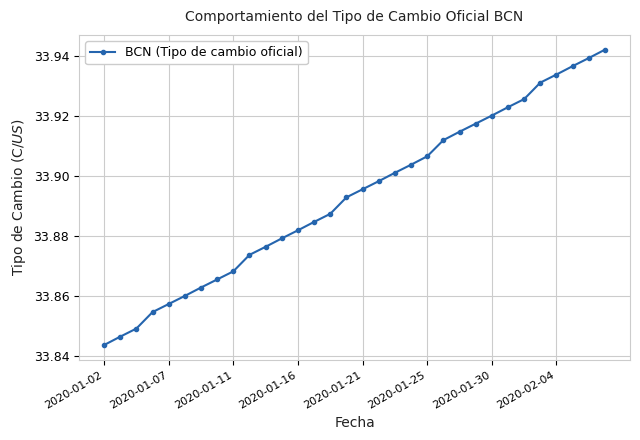

How many values are between 33 and 34?

32